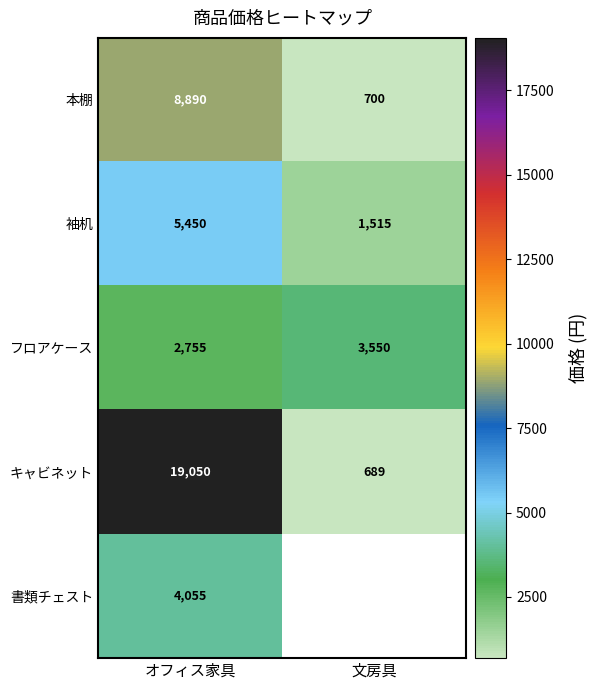

At which label does 本棚 reach its minimum?

文房具